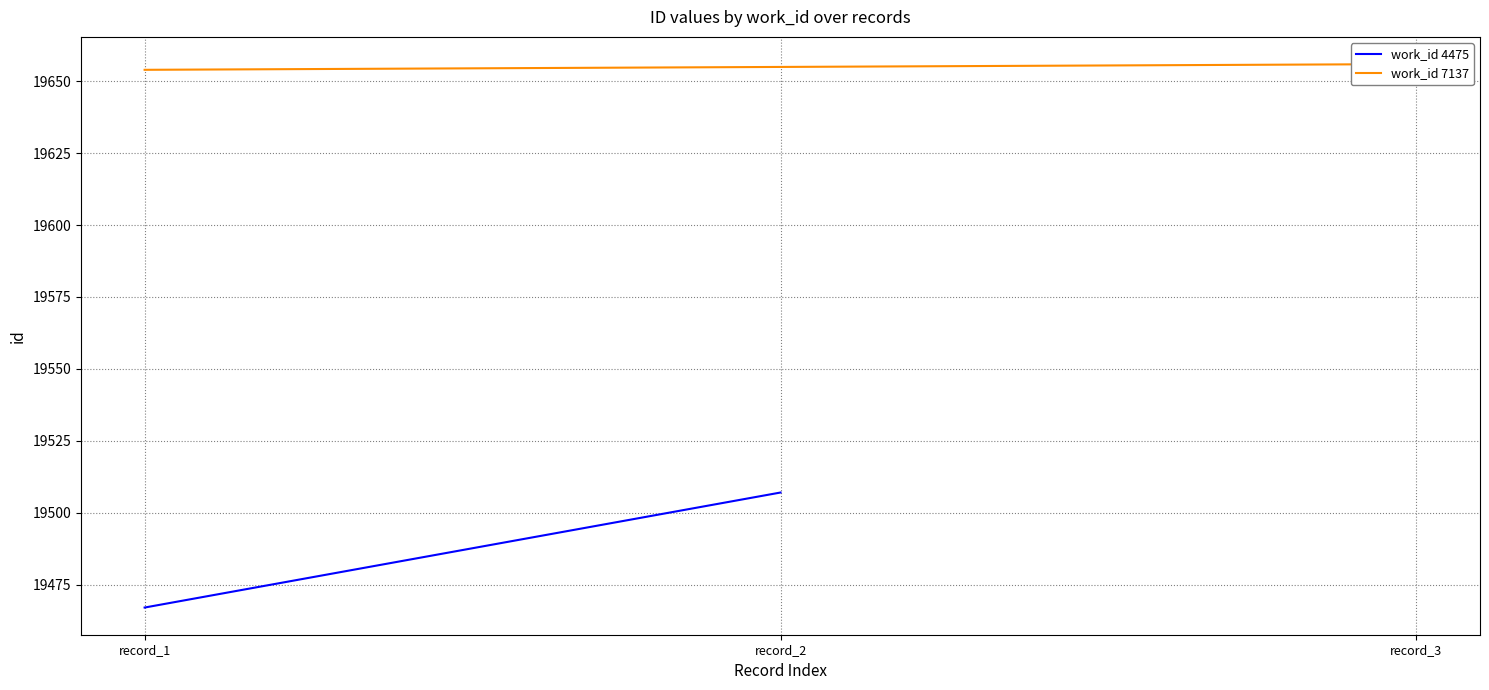

Count the values in the range 19654 to 19656.

3